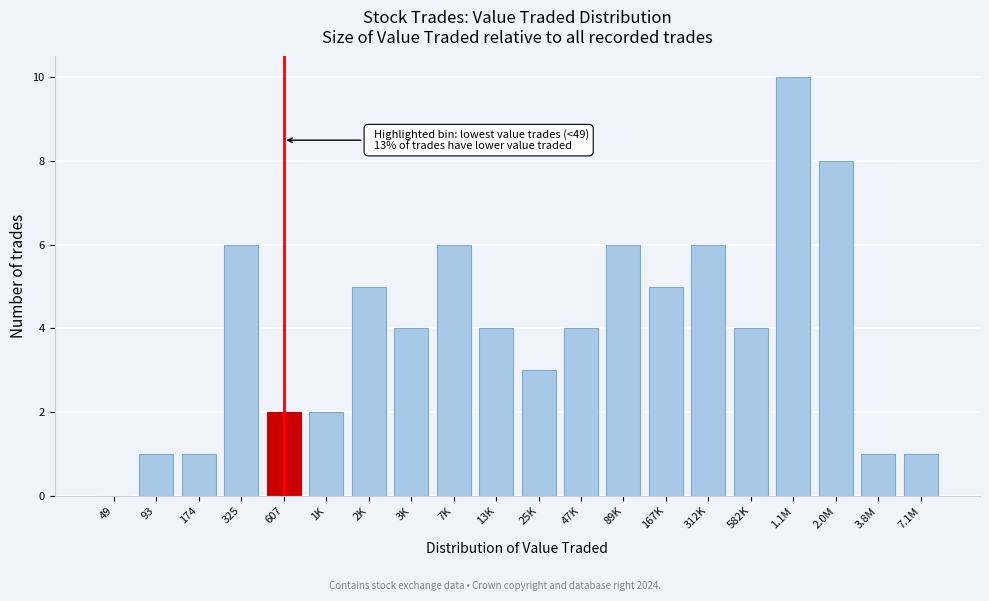

Reading left to right, extract all data points from this chart.

49=0	93=1	174=1	325=6	607=2	1K=2	2K=5	3K=4	7K=6	13K=4	25K=3	47K=4	89K=6	167K=5	312K=6	582K=4	1.1M=10	2.0M=8	3.8M=1	7.1M=1